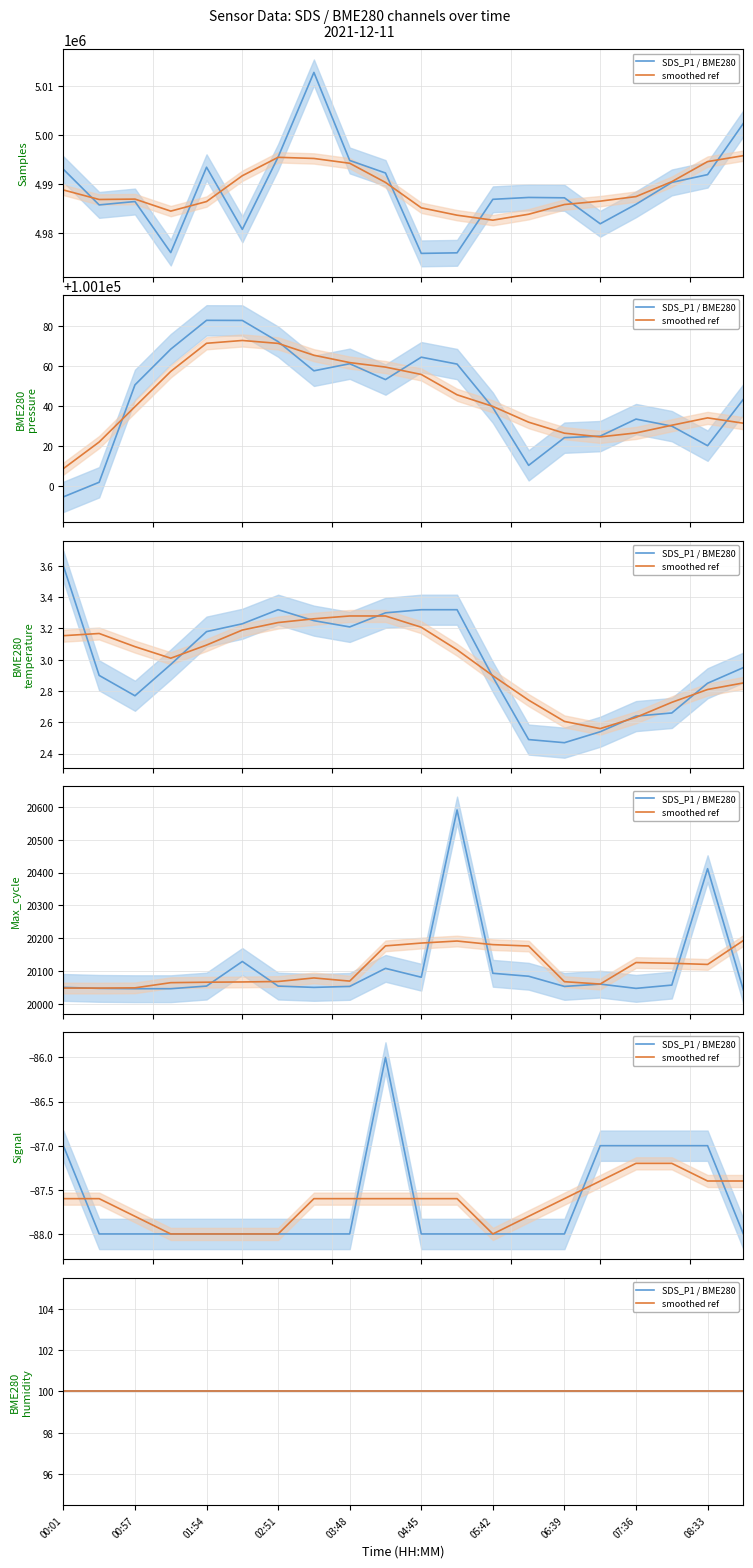

Where is the first local maximum for Signal?

9